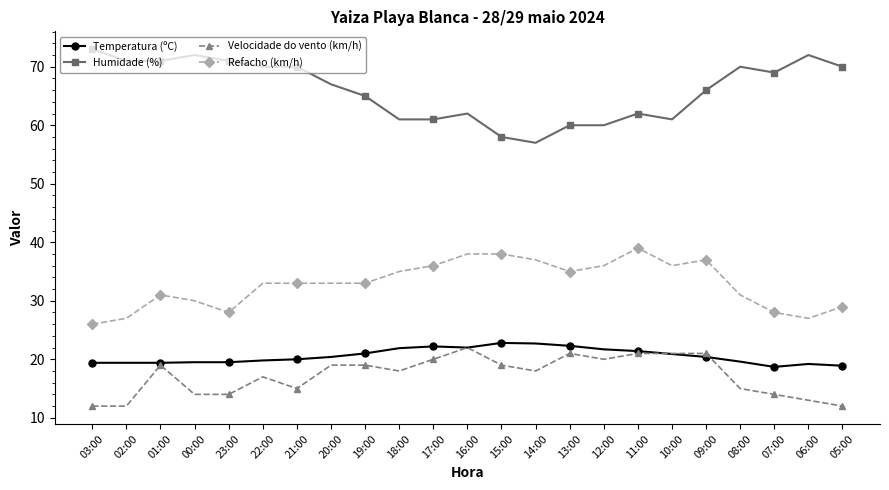

What is the approximate value of Refacho (km/h) at 08:00?

31.0